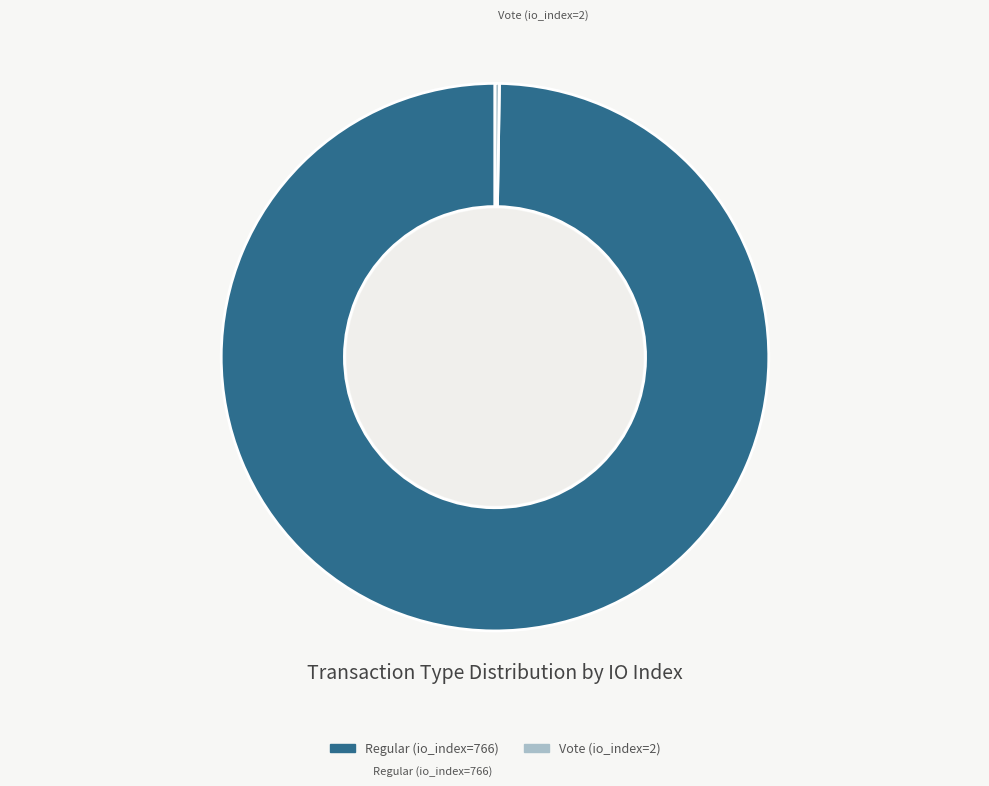

Which category accounts for the majority?

Regular (io_index=766)